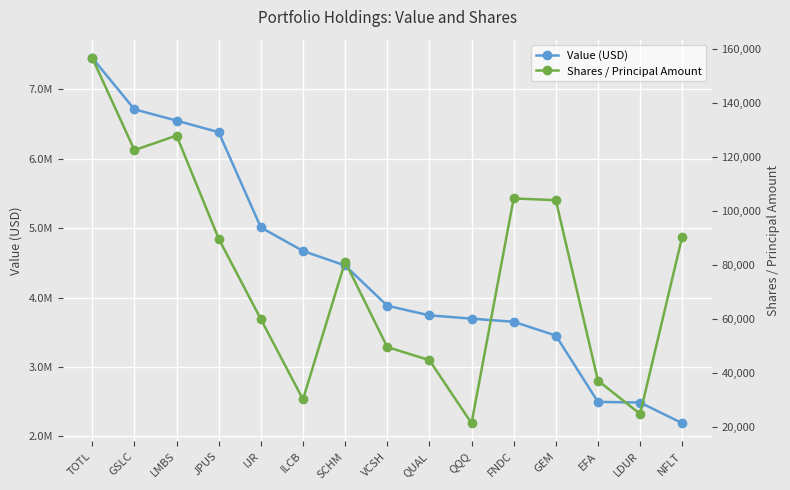

Which series changed the most between SCHM and EFA?

Value (USD)